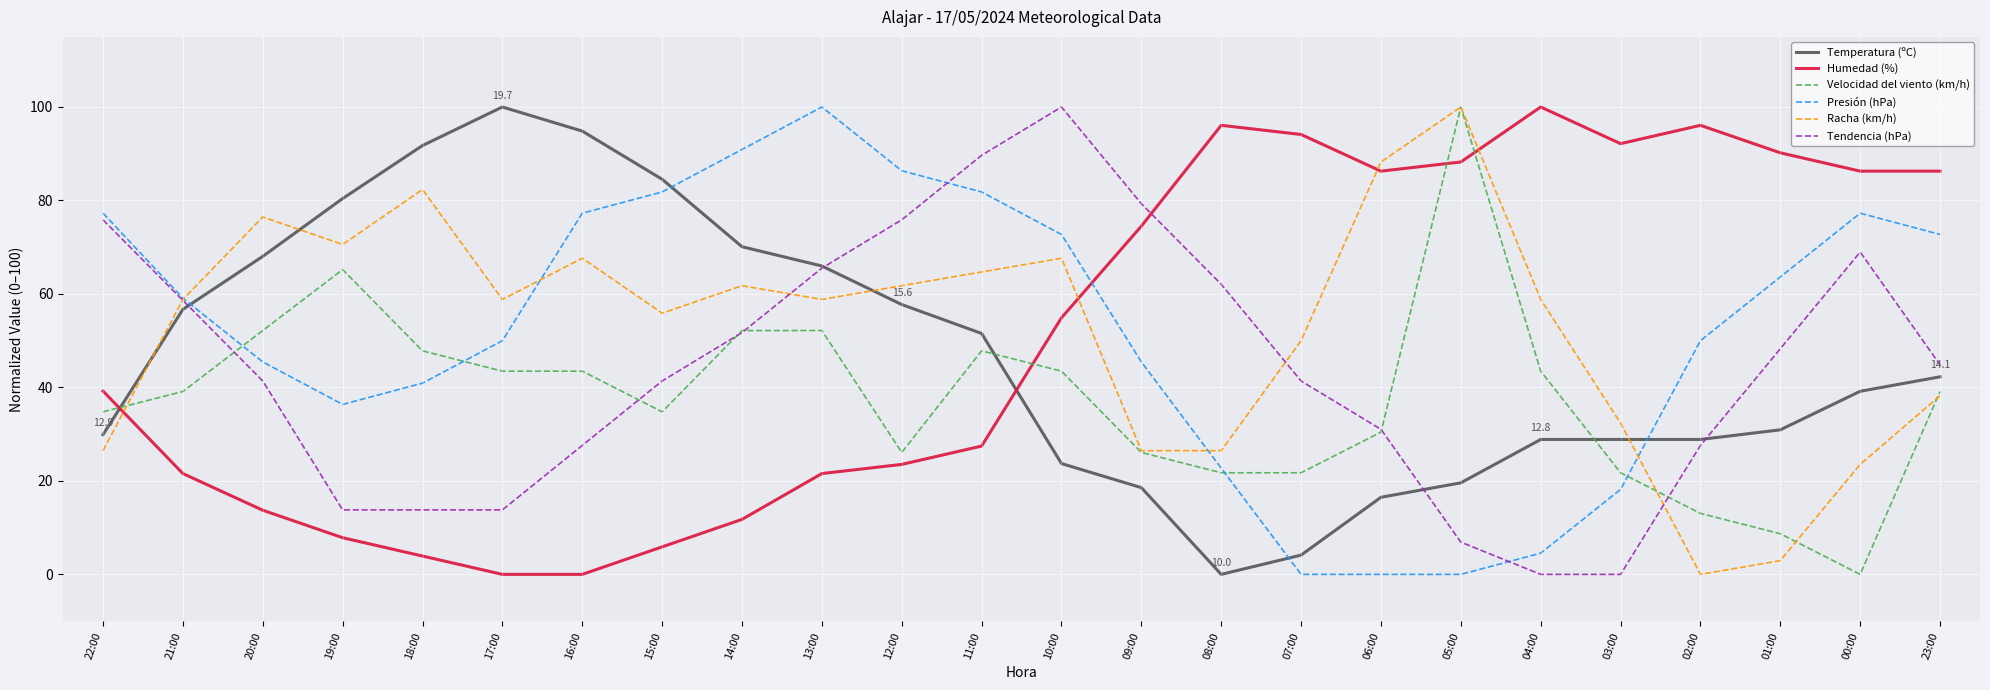

What are all the series names shown in the legend?

Temperatura (ºC), Humedad (%), Velocidad del viento (km/h), Presión (hPa), Racha (km/h), Tendencia (hPa)